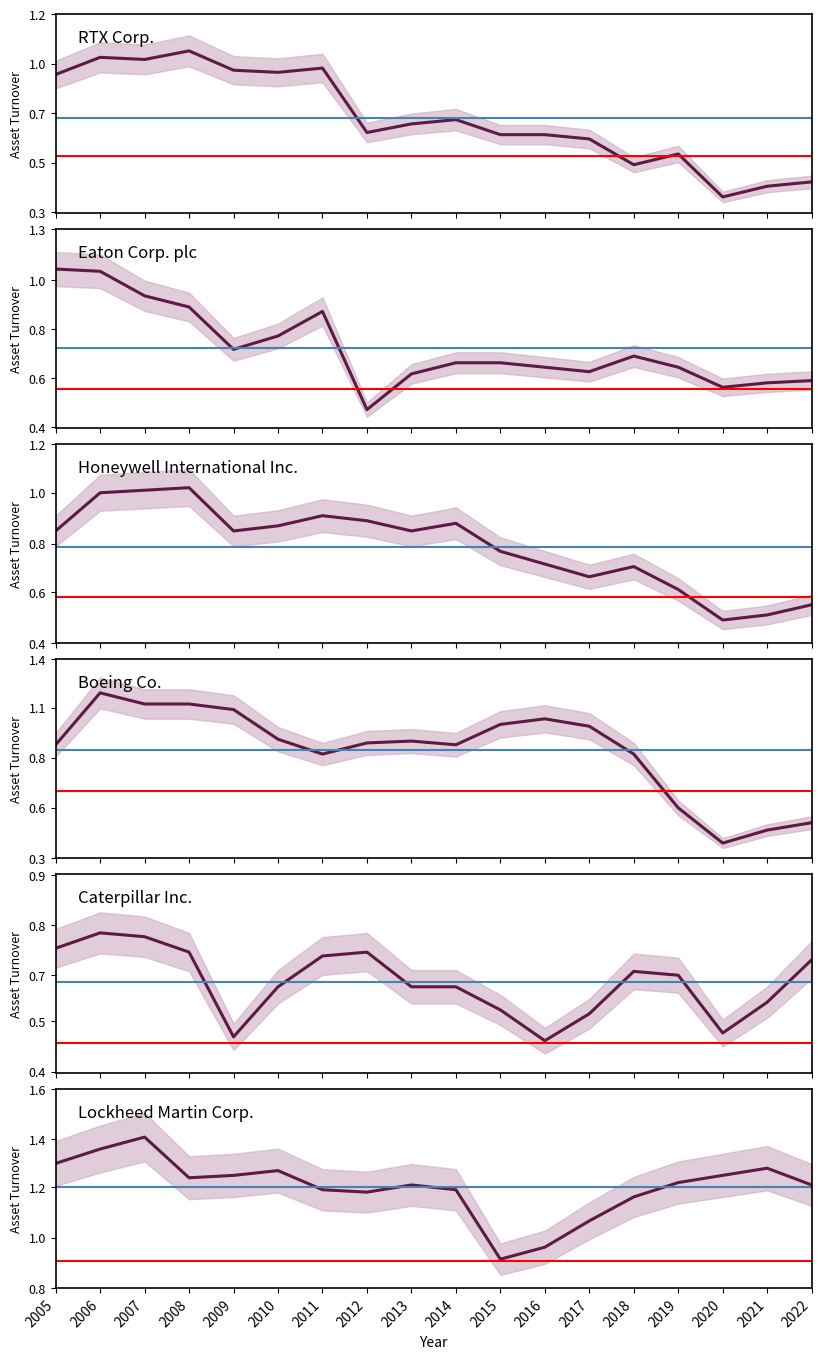

True or false: Caterpillar Inc. has more than 1 points higher than both neighbors.

True